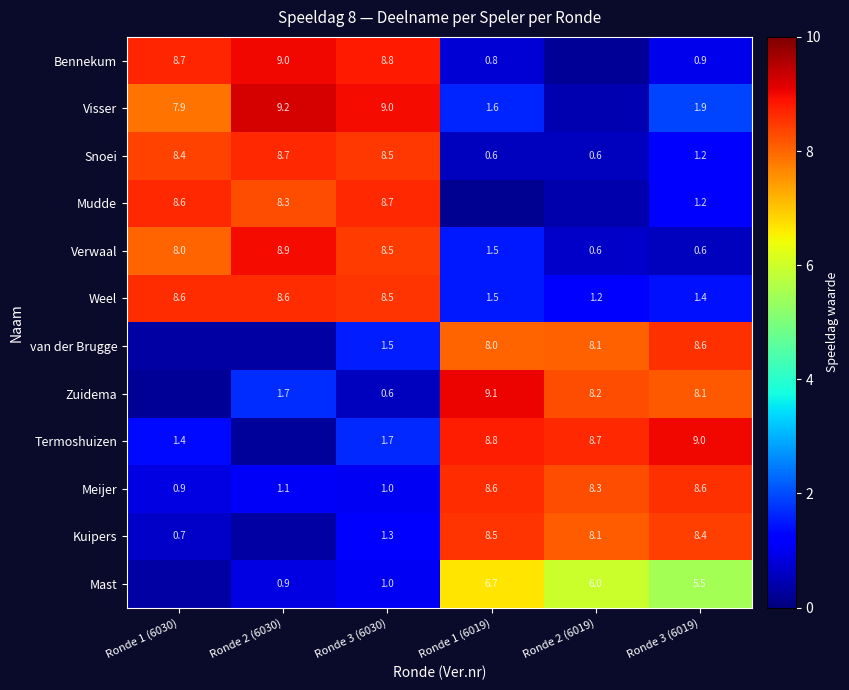

Is the value of Zuidema at Ronde 1 (6019) greater than the value of Mast at Ronde 2 (6030)?

Yes